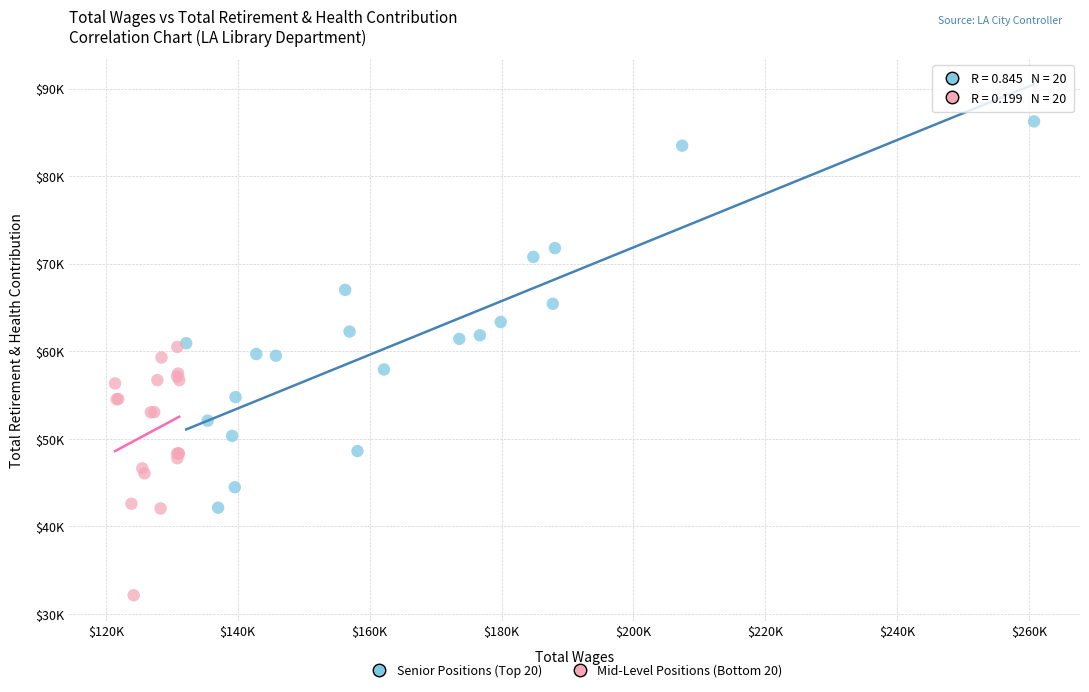

What are all the series names shown in the legend?

Senior Positions (Top 20), Mid-Level Positions (Bottom 20)